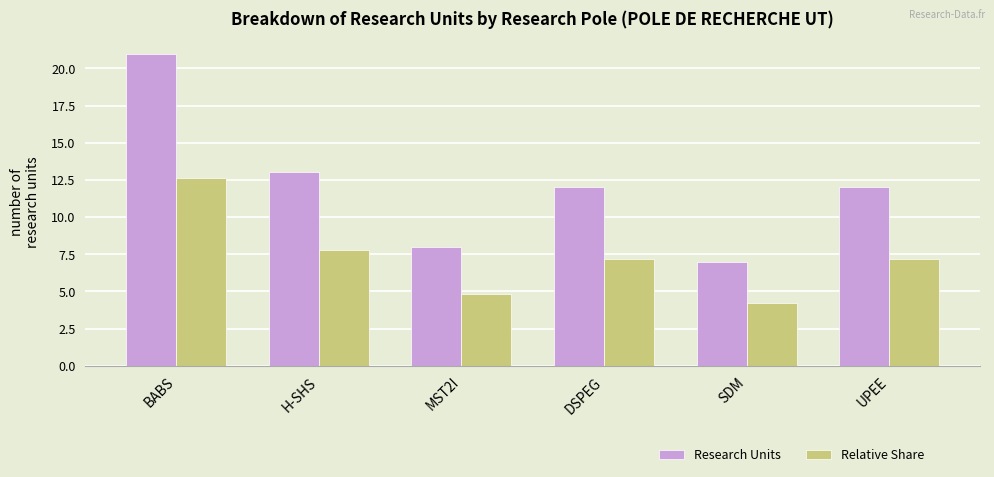

What is the label of the 4th bar from the left?

DSPEG